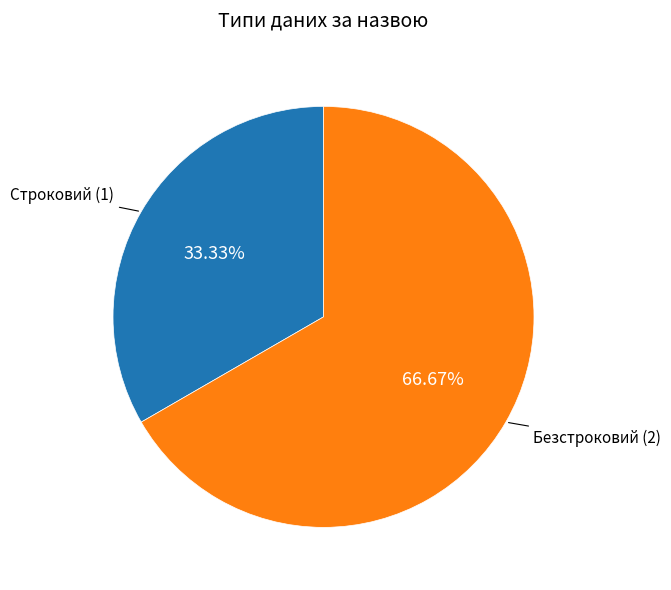

Is there a majority slice in this chart?

Yes